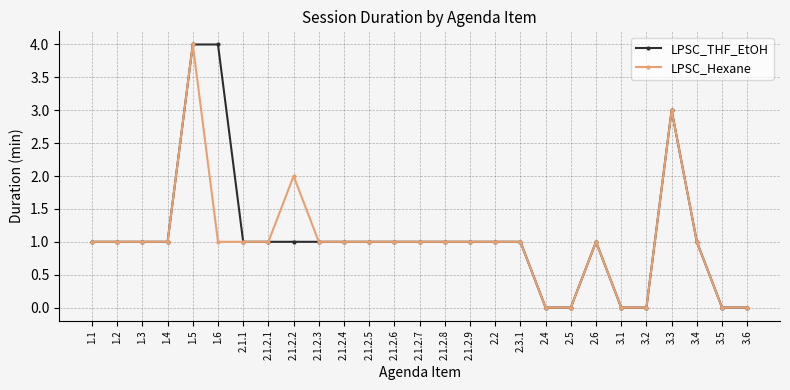

True or false: LPSC_THF_EtOH has a value of 2 at 3.5.

False